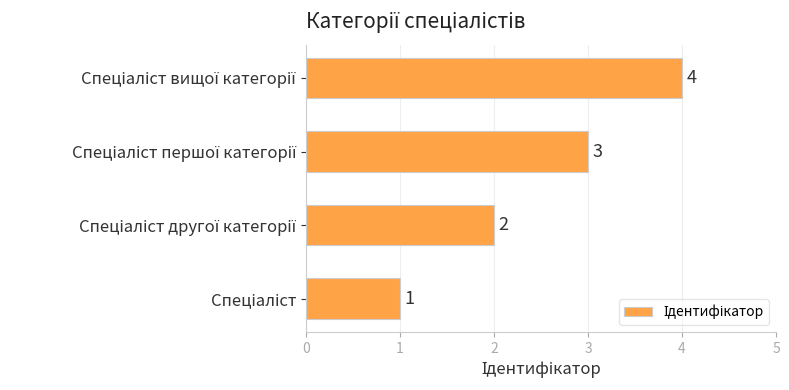

How many values are between 2 and 4?

3